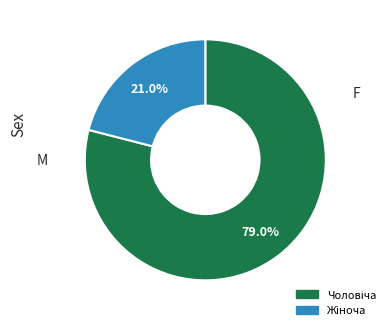

Does any single category account for the majority?

Yes